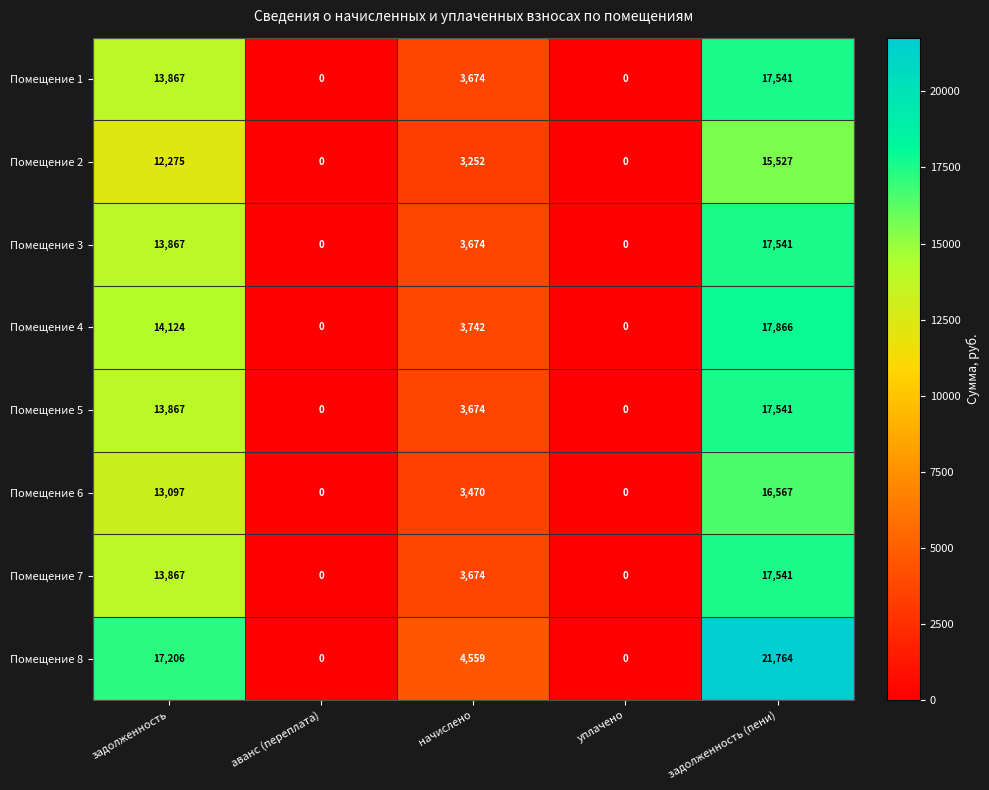

How many distinct data groups are displayed?

8